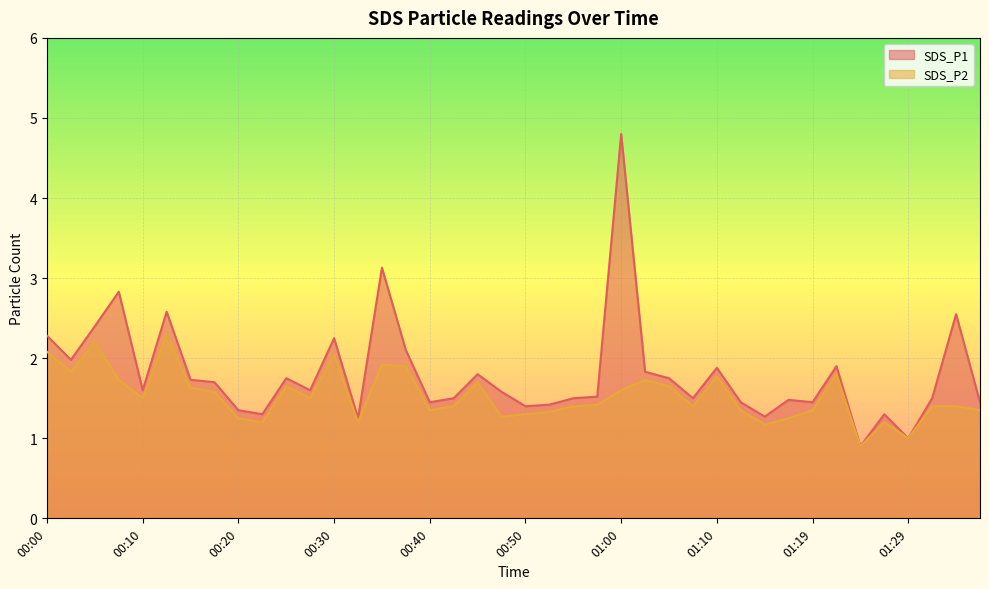

What is the spread (max minus min) of values at 00:15?

0.1